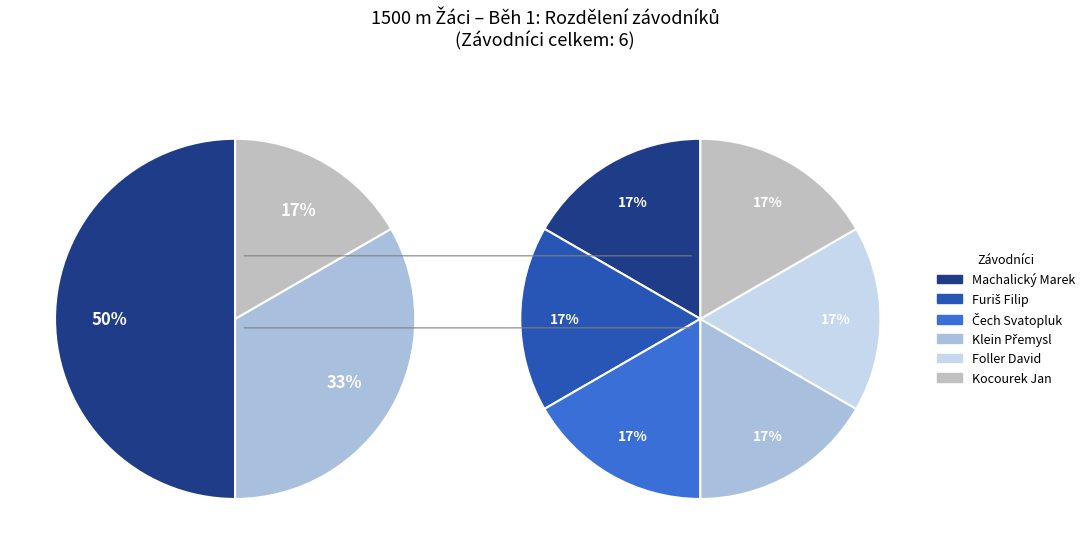

Is there a majority slice in this chart?

No